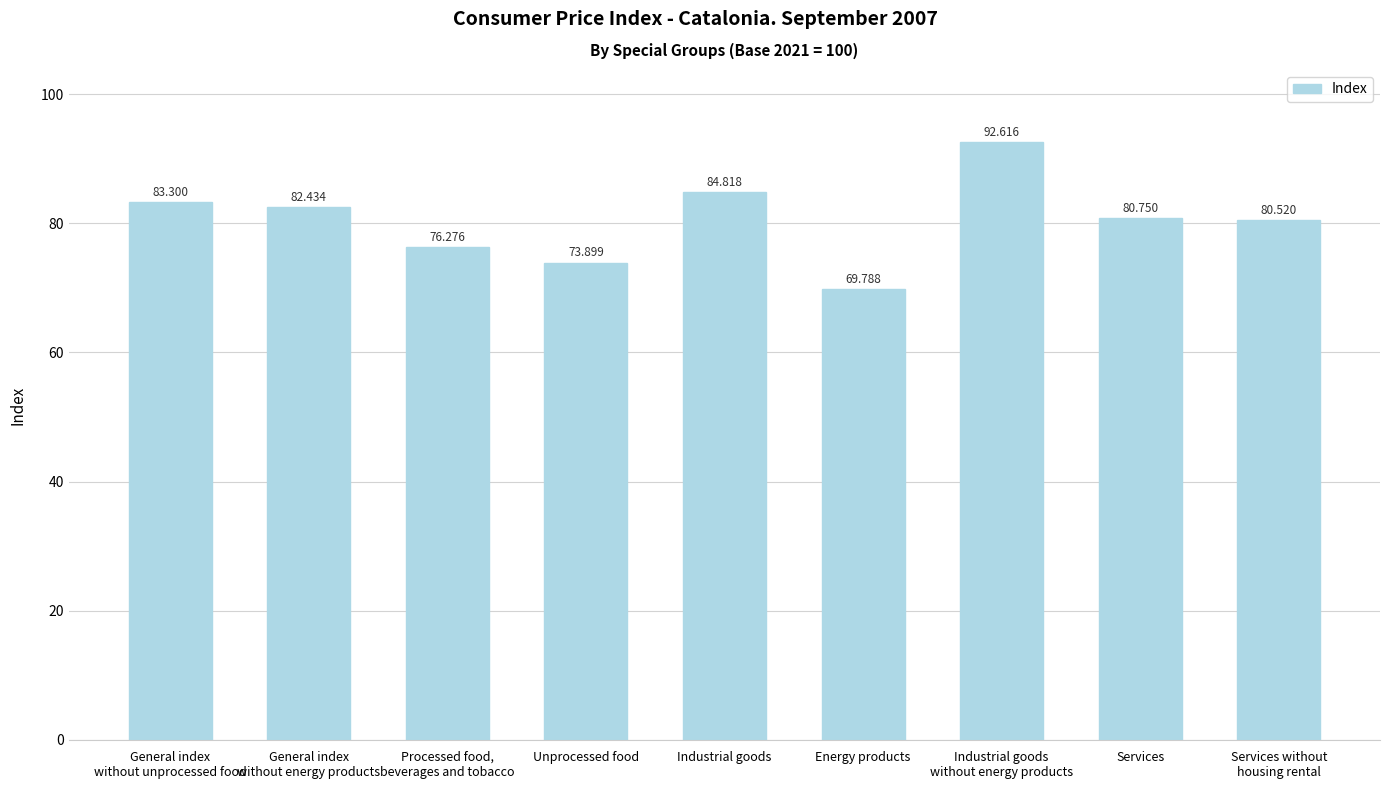

The value at Industrial goods is 22.0. True or false?

False